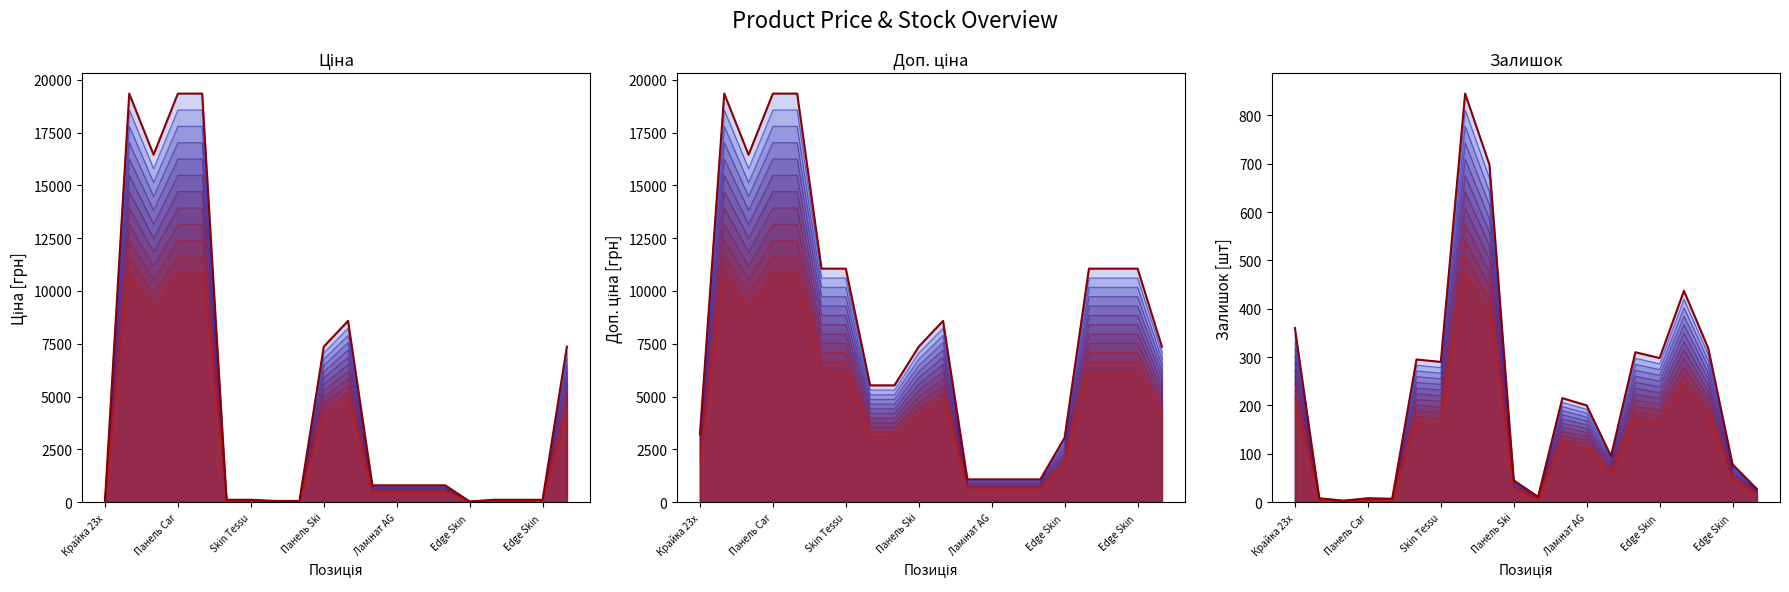

How many values in the Ціна series are below 793?

9